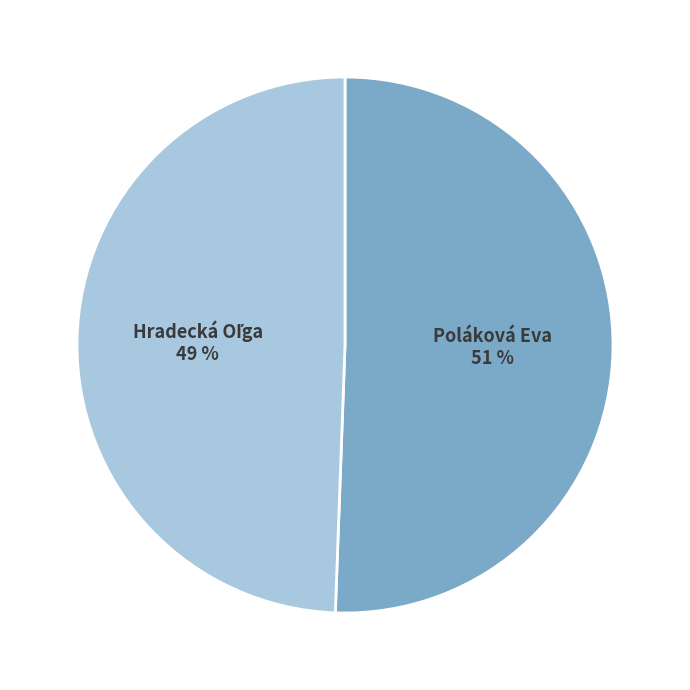

Count the number of slices in the pie.

2